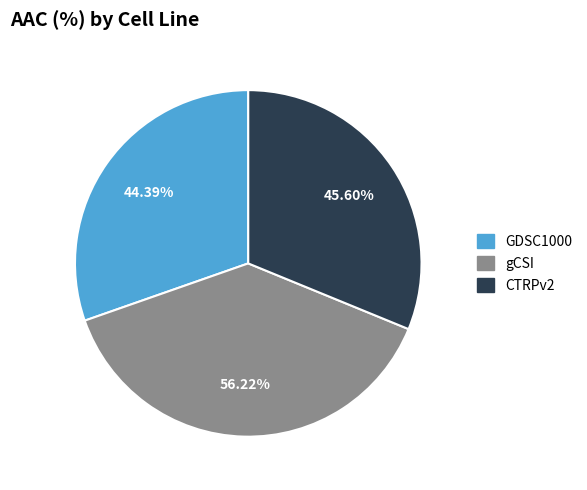

What is the change in value from GDSC1000 to CTRPv2?

+1.2